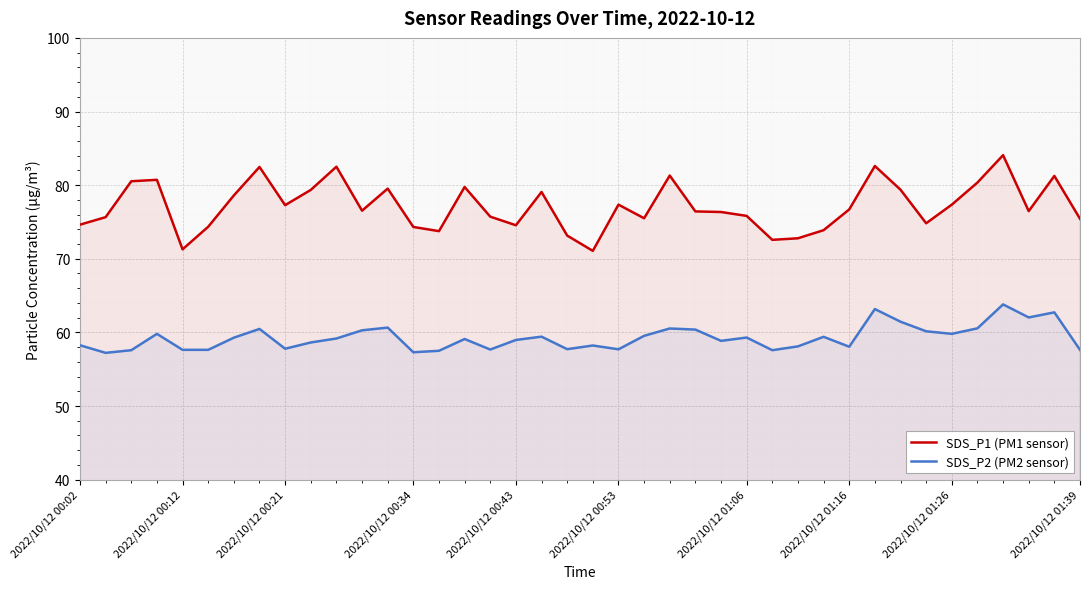

Rank the series by their average value, from lowest to highest.

SDS_P2 (PM2 sensor), SDS_P1 (PM1 sensor)